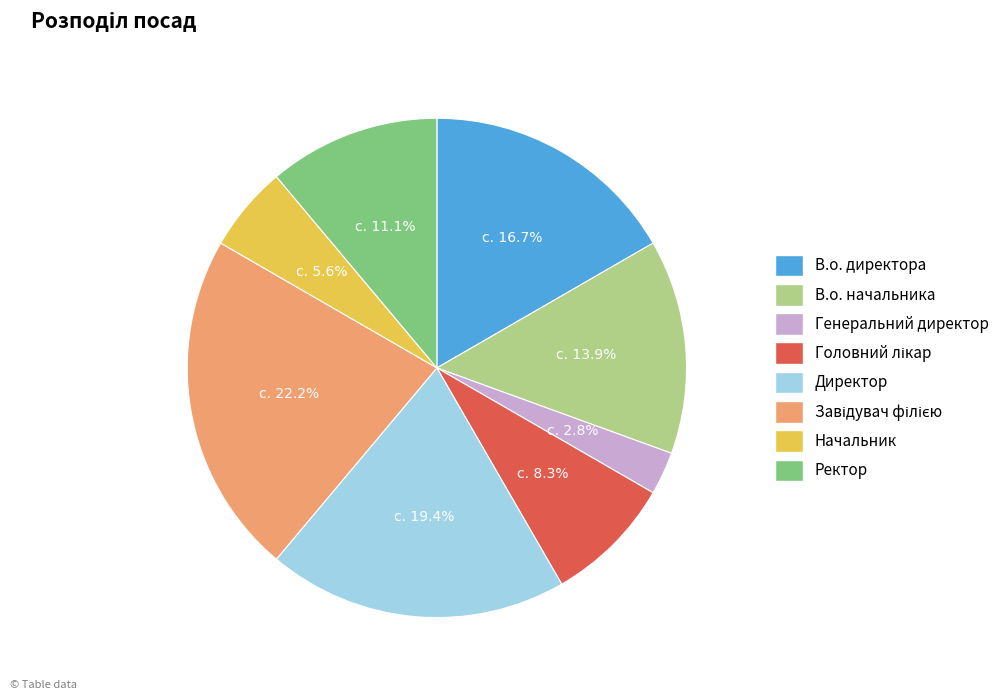

To the nearest percent, what is the average slice percentage?

12%